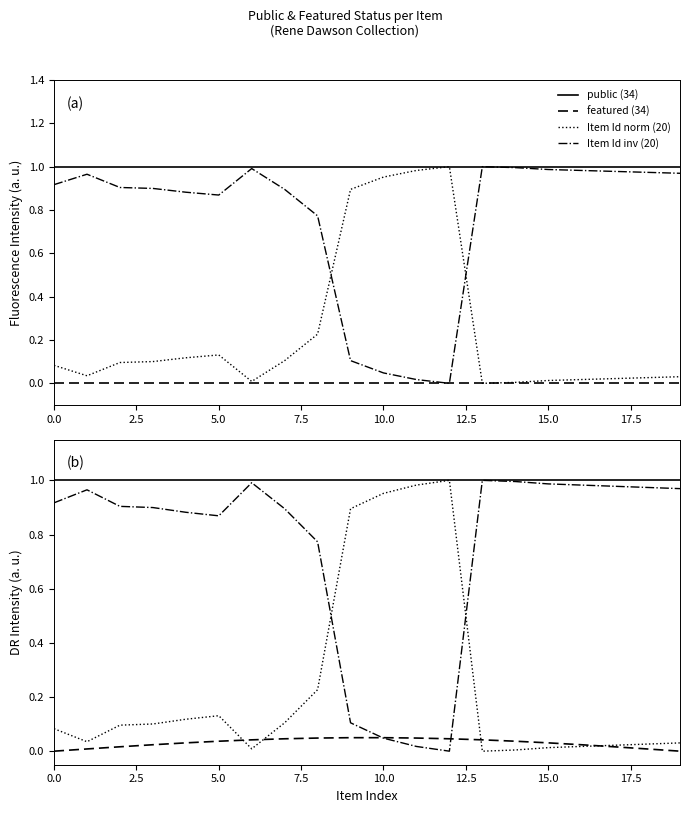

True or false: Item Id inv (20) has a value of 1.7 at 19.

False